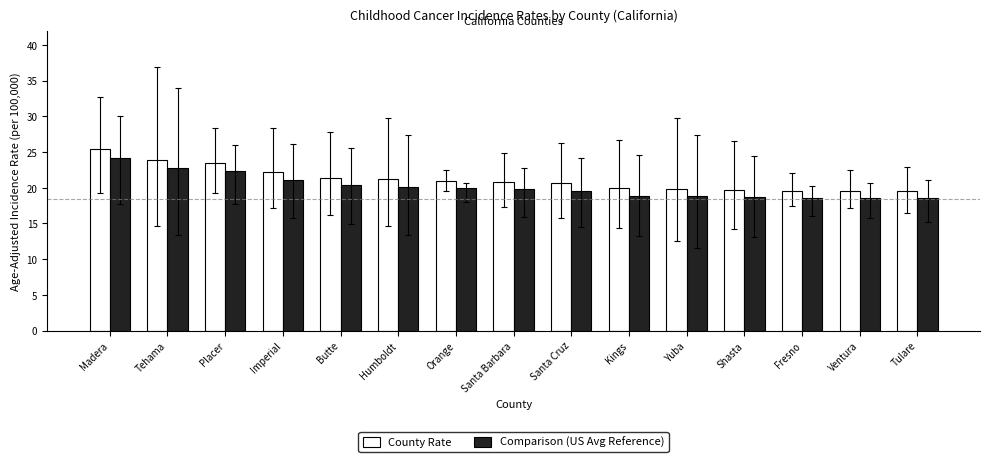

How many groups of bars are there?

15